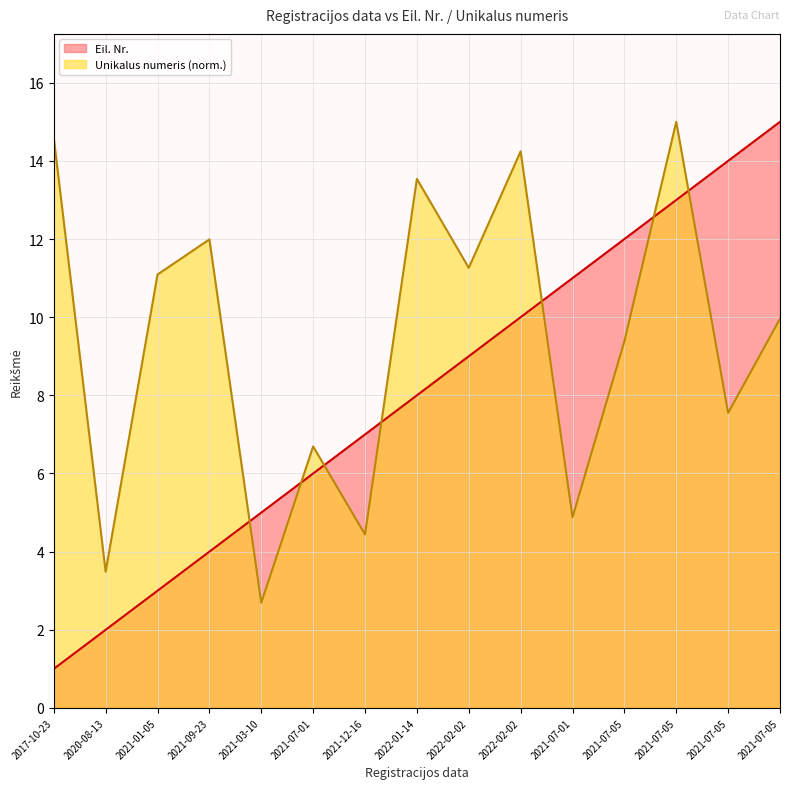

Which label corresponds to the largest value in the chart?

2021-07-05